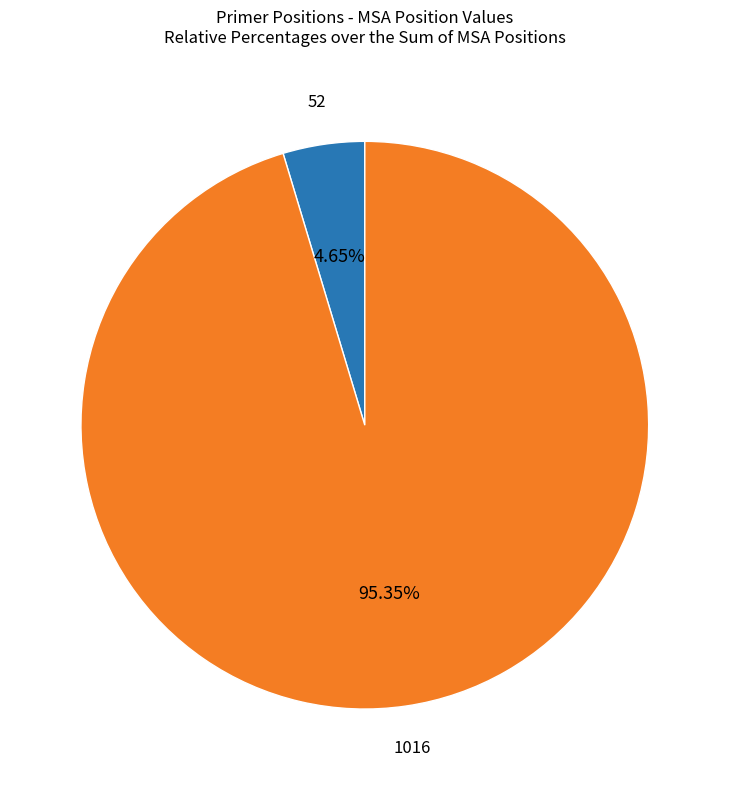

Which slice is the smallest?

52